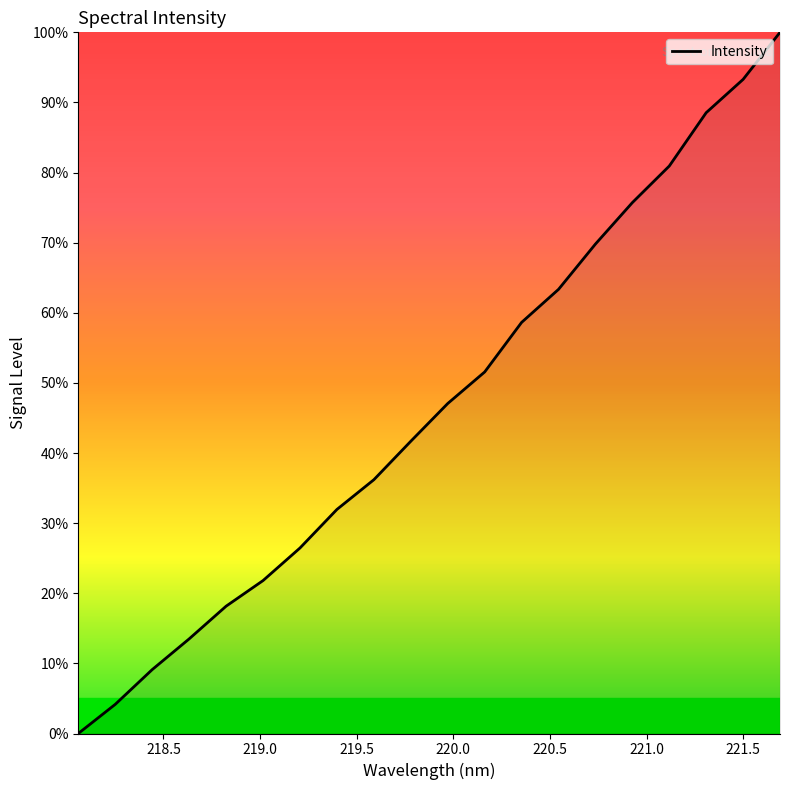

What is the difference between the maximum and second lowest values?

95.8